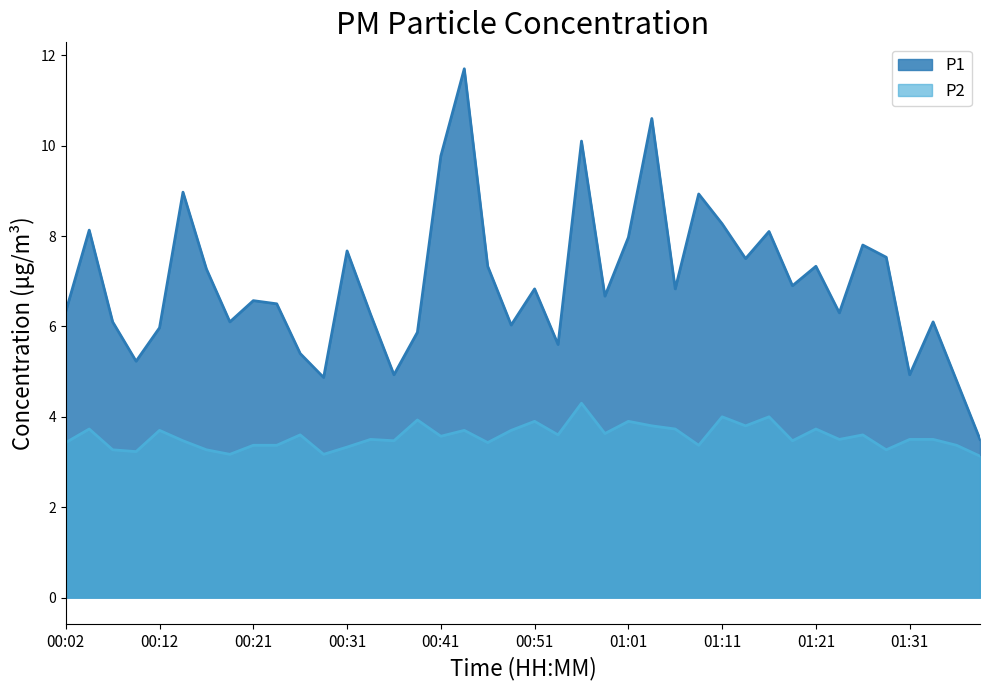

True or false: P1 and P2 intersect in this chart.

False